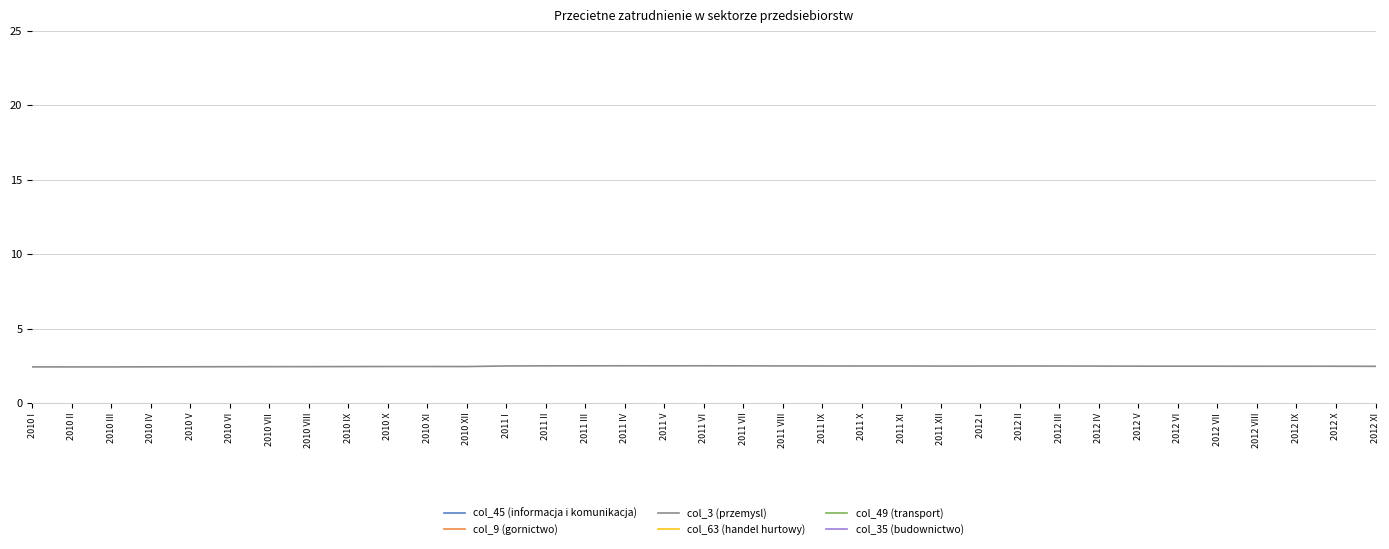

At which category is the sum across all series the highest?

2012 II